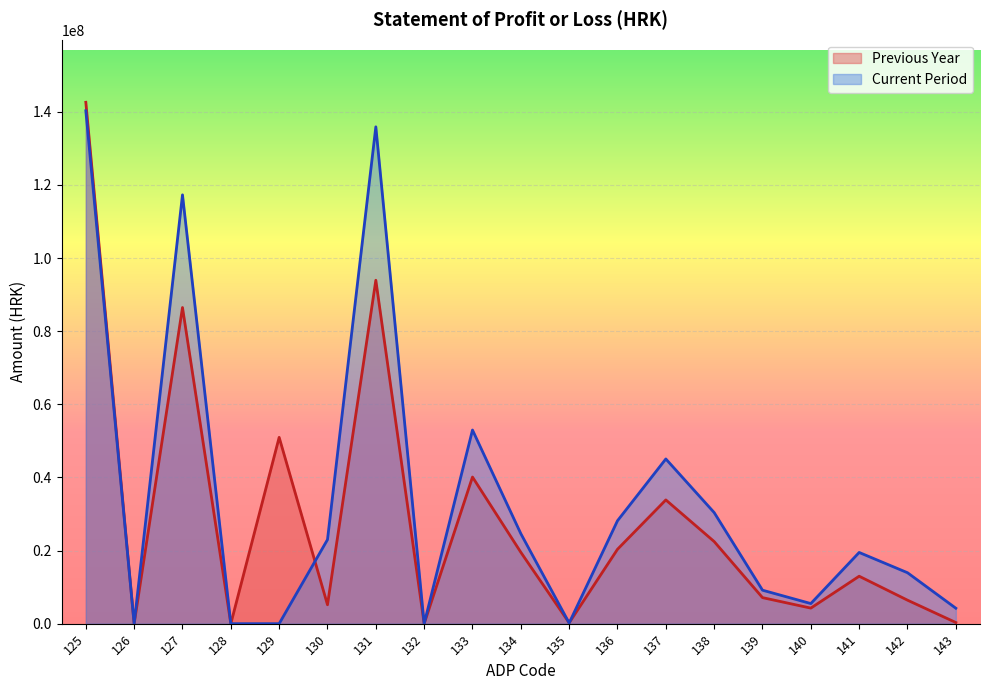

List the labels in order of Current Period value, largest first.

125, 131, 127, 133, 137, 138, 136, 134, 130, 141, 142, 139, 140, 143, 135, 126, 128, 129, 132